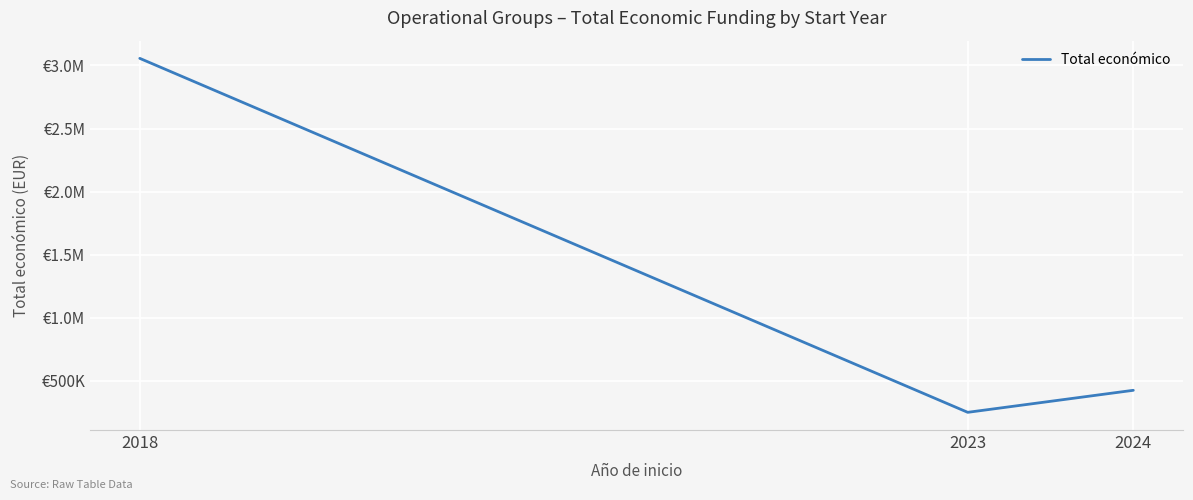

Does the chart have visible grid lines?

Yes